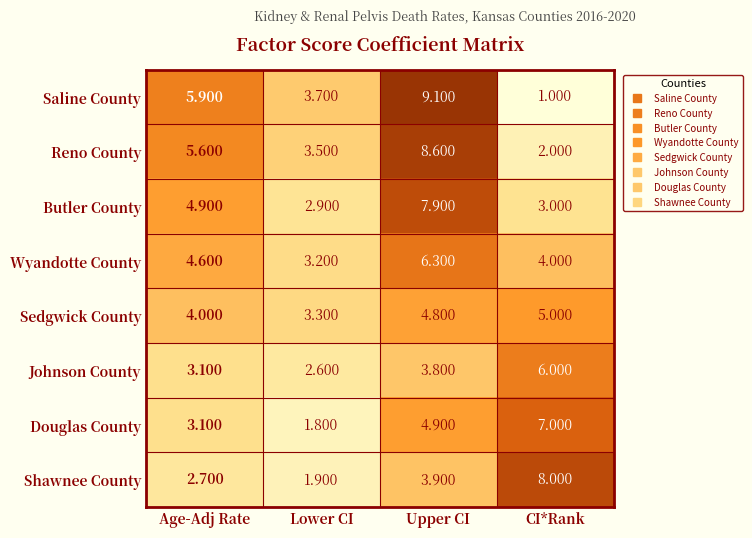

Where does the Shawnee County series first go above 3?

Upper CI